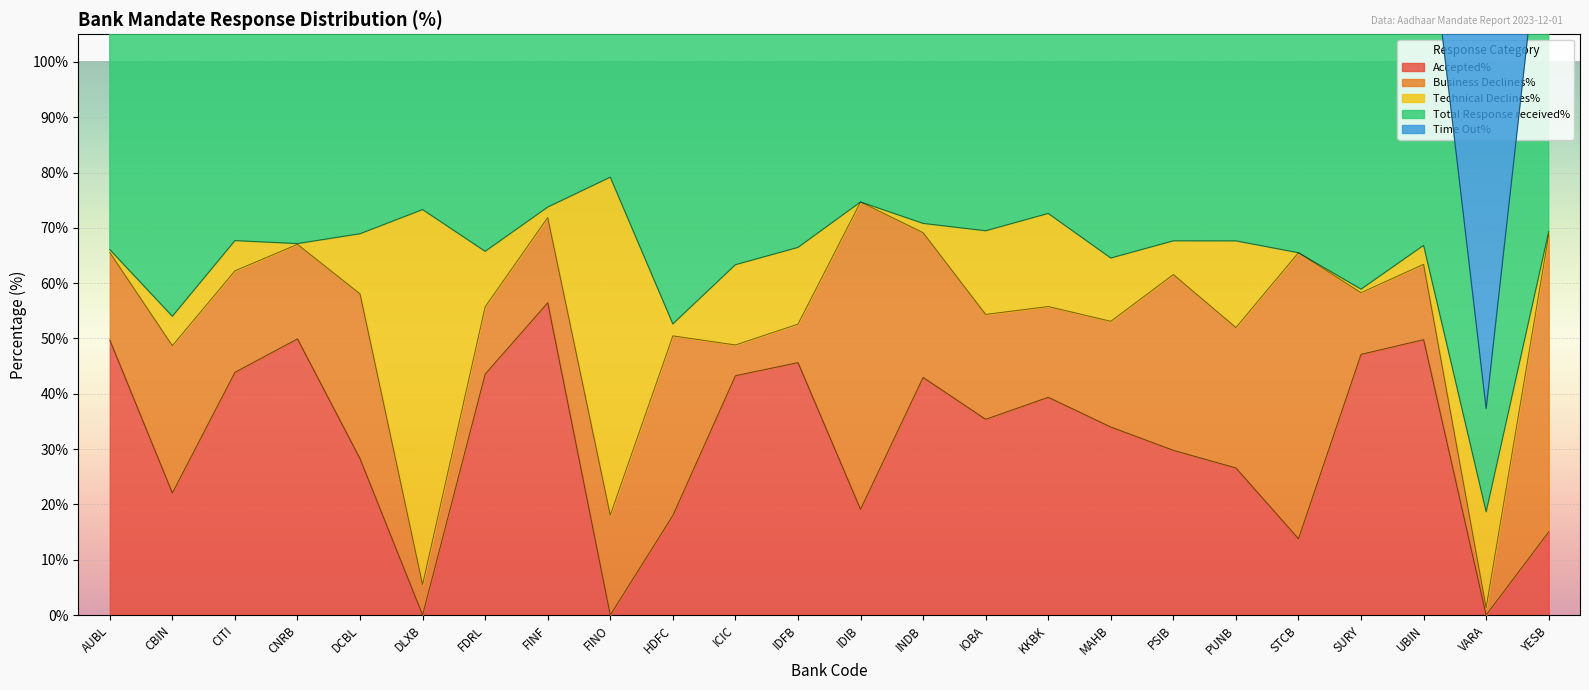

What is the difference between the maximum and minimum values in the Time Out% series?

60.5